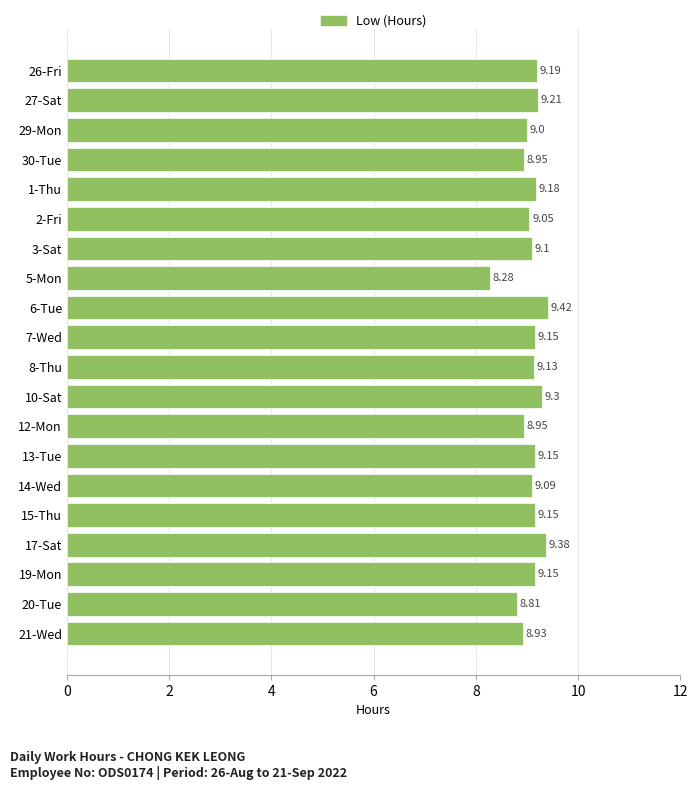

What is the difference between the second highest and minimum values?

1.1